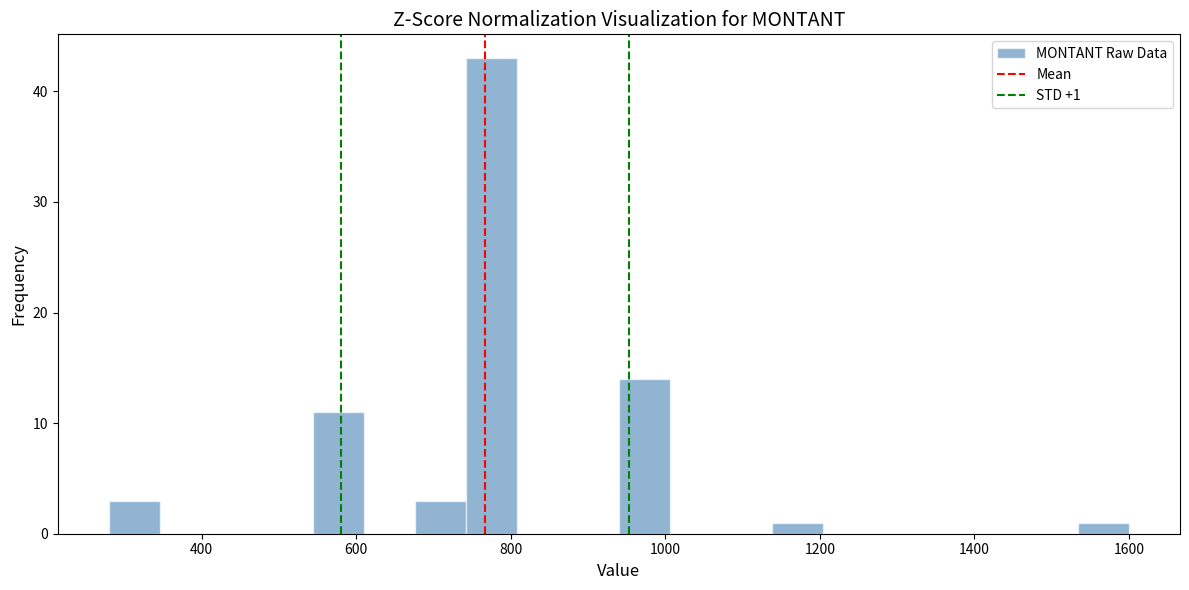

Around what value on the x-axis is the tallest bar? Give the approximate position of its centre, as read against the axis.

780